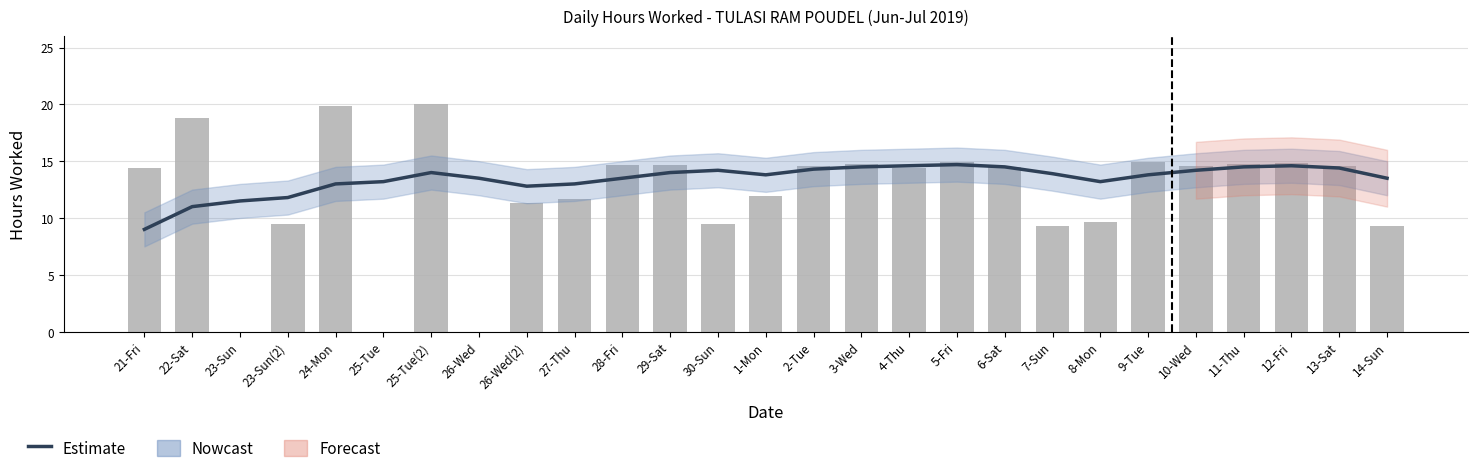

What is the approximate value of Estimate at 28-Fri?

13.5